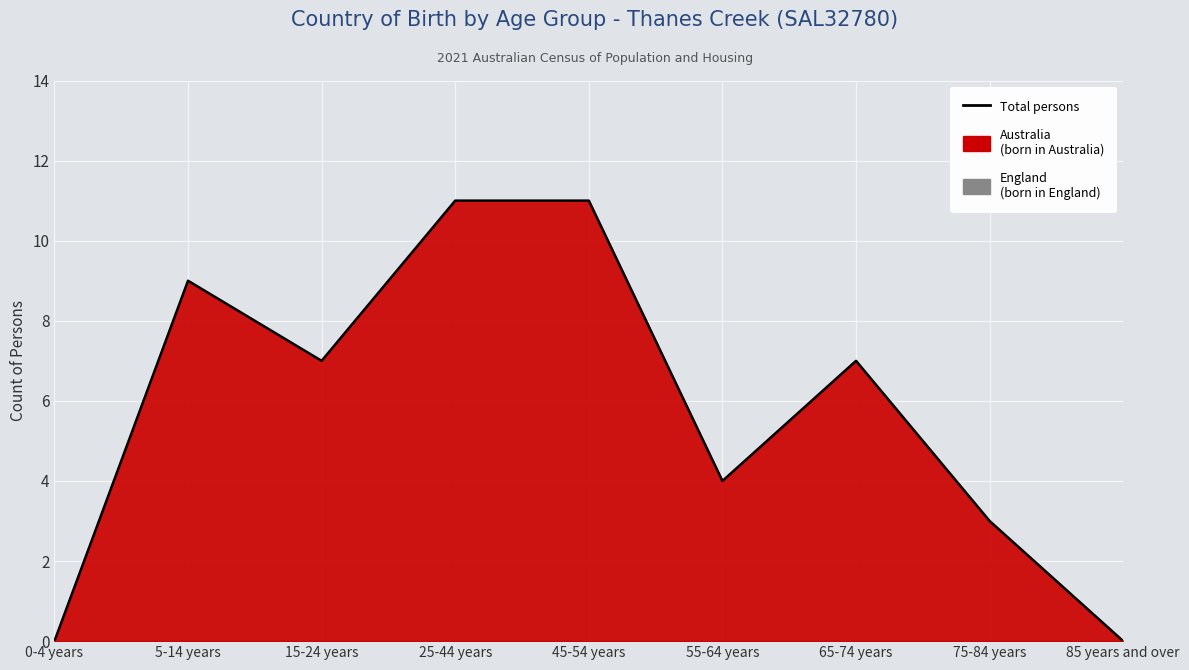

What is the approximate value at 15-24 years?

7